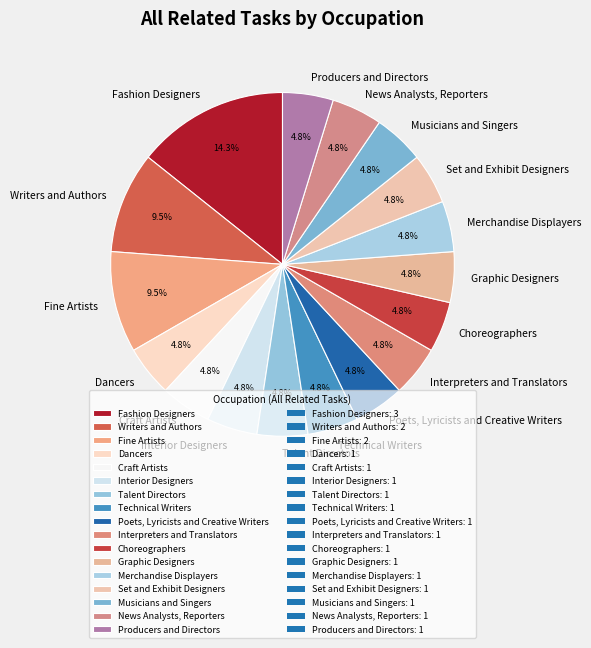

Approximately how many times larger is the value at Talent Directors compared to Dancers?

1.0